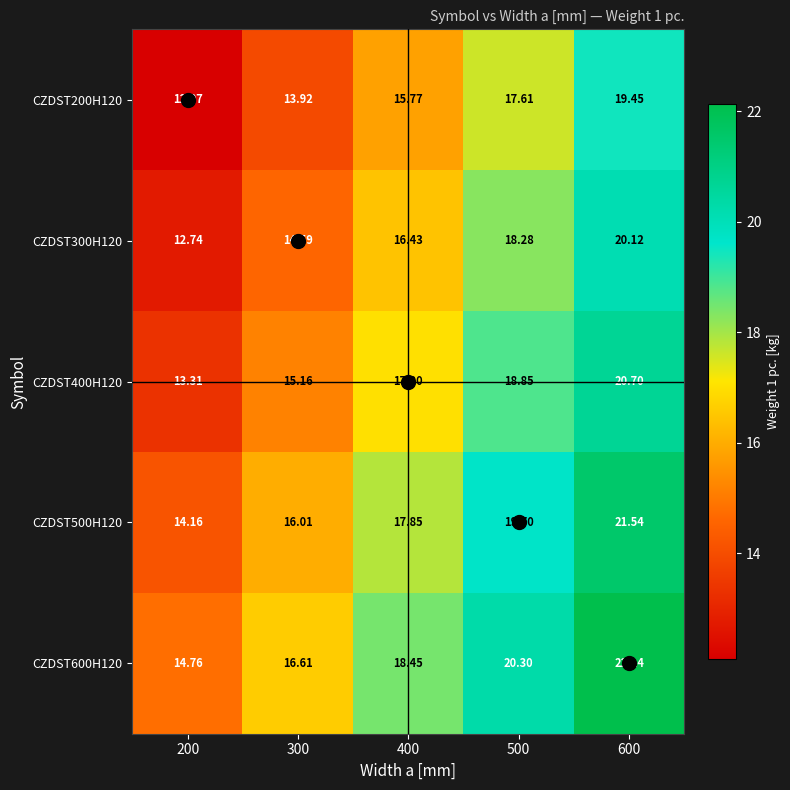

Is the value of CZDST200H120 at 300 greater than the value of CZDST500H120 at 400?

No